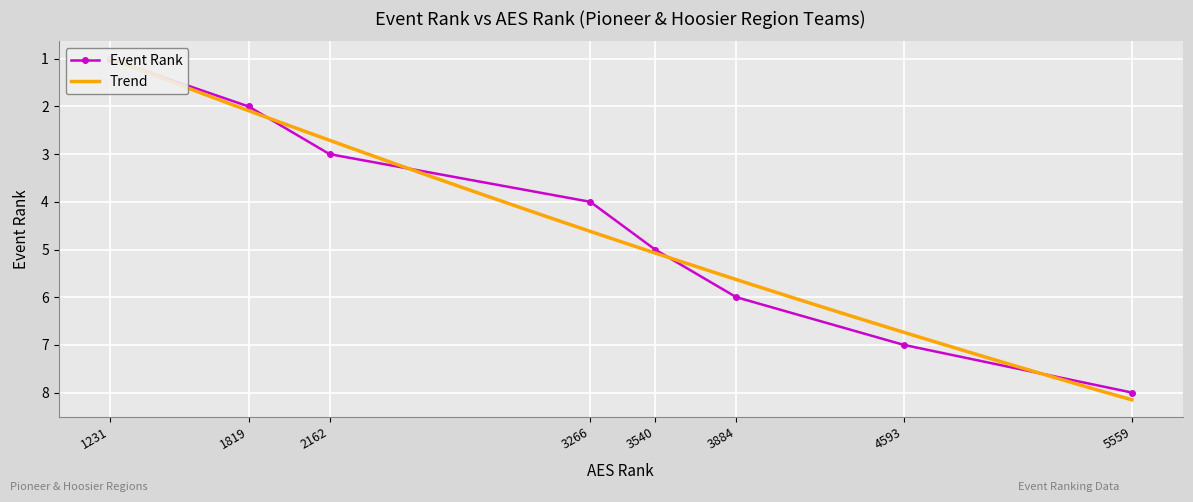

Reading right to left, what are all the values shown in this chart?

5559=8	4593=7	3884=6	3540=5	3266=4	2162=3	1819=2	1231=1